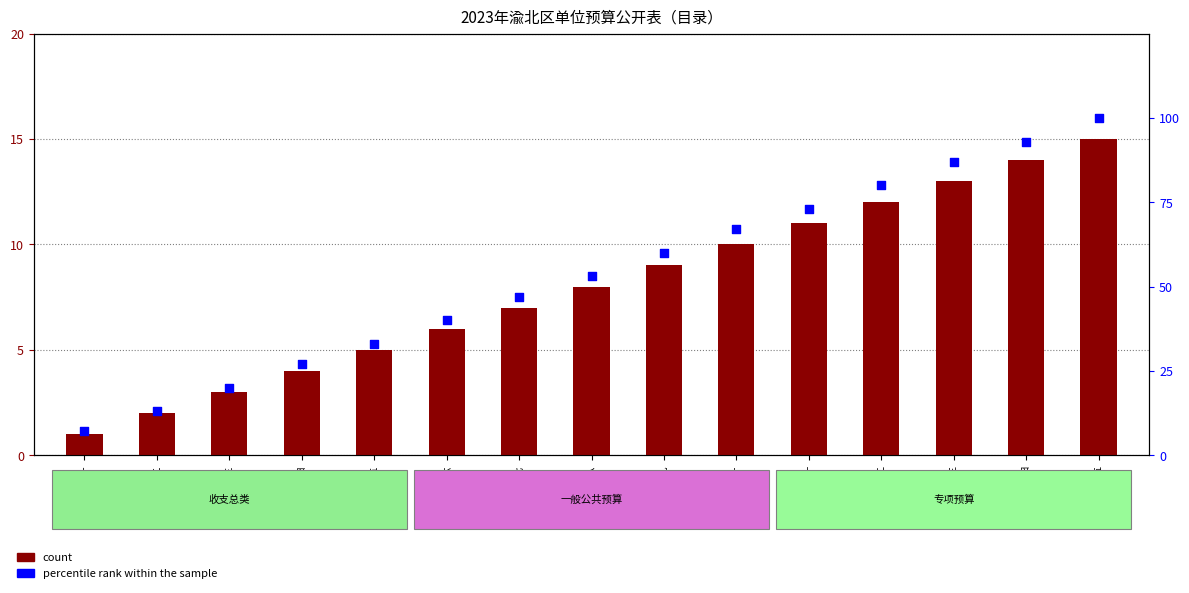

Which series has the largest total across all categories?

percentile rank within the sample